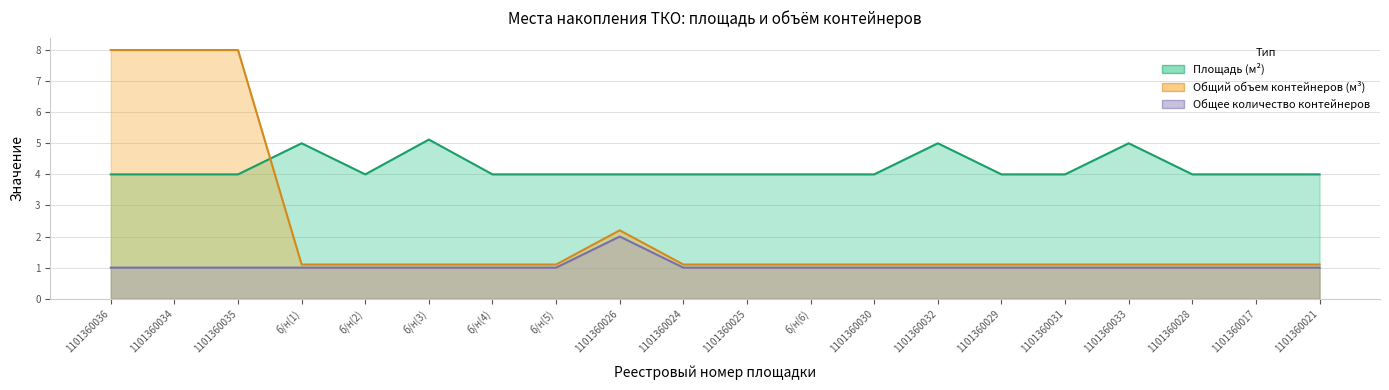

Which series has the widest spread of values?

Общий объем контейнеров (м³)